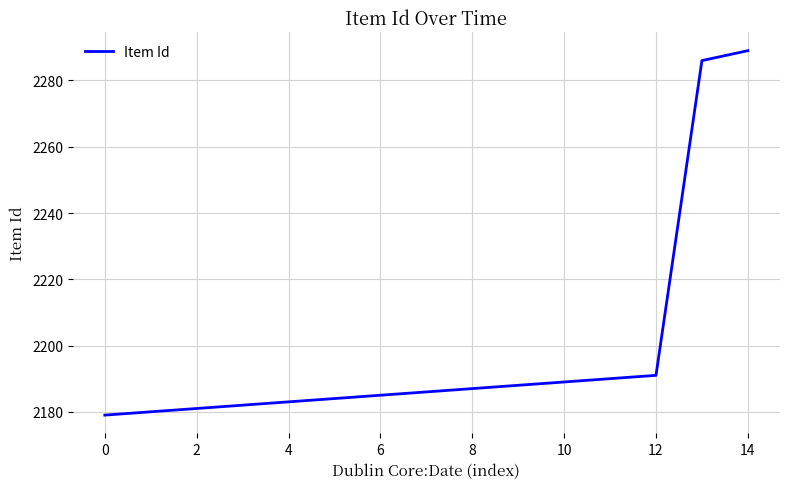

What is the minimum value shown in the chart?

2179